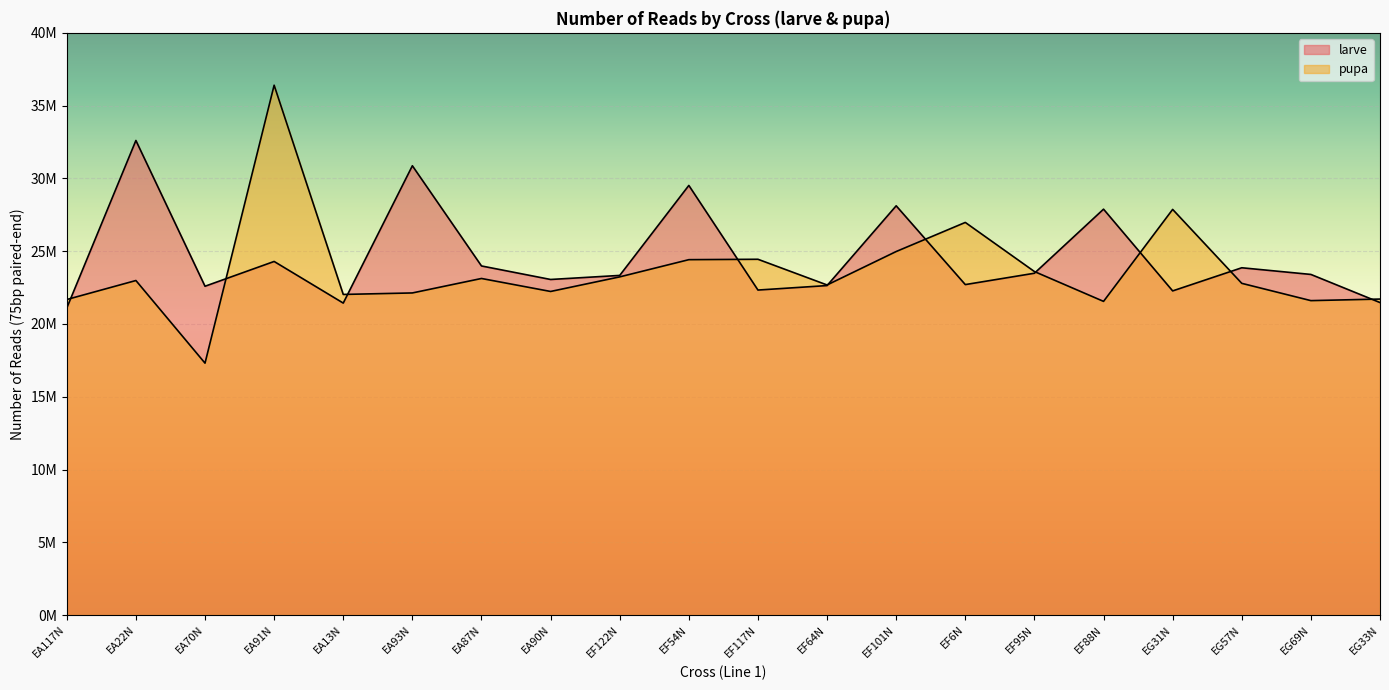

At how many categories does at least one series exceed 19001114?

20